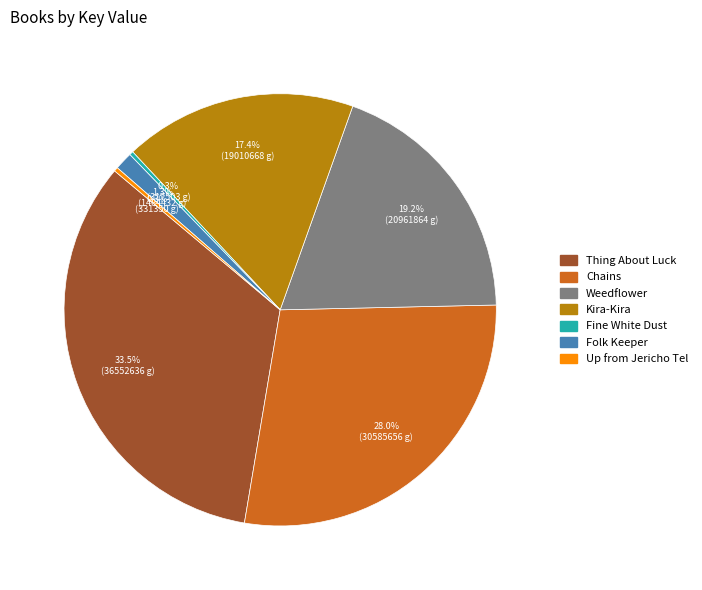

What is the ratio of the value at Up from Jericho Tel to the value at Fine White Dust?

1.0